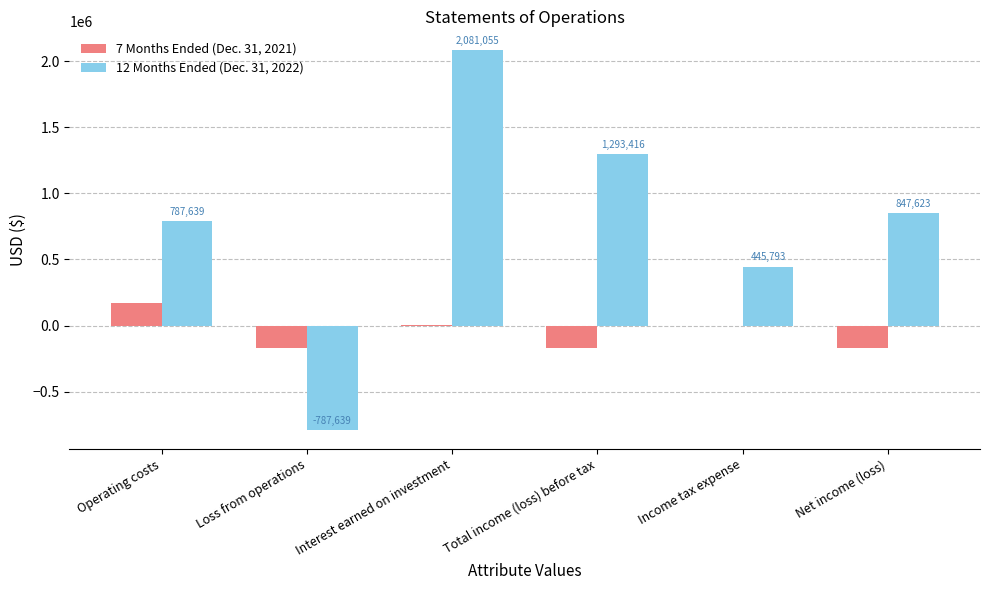

At which label is 7 Months Ended (Dec. 31, 2021) closest to 0?

Income tax expense